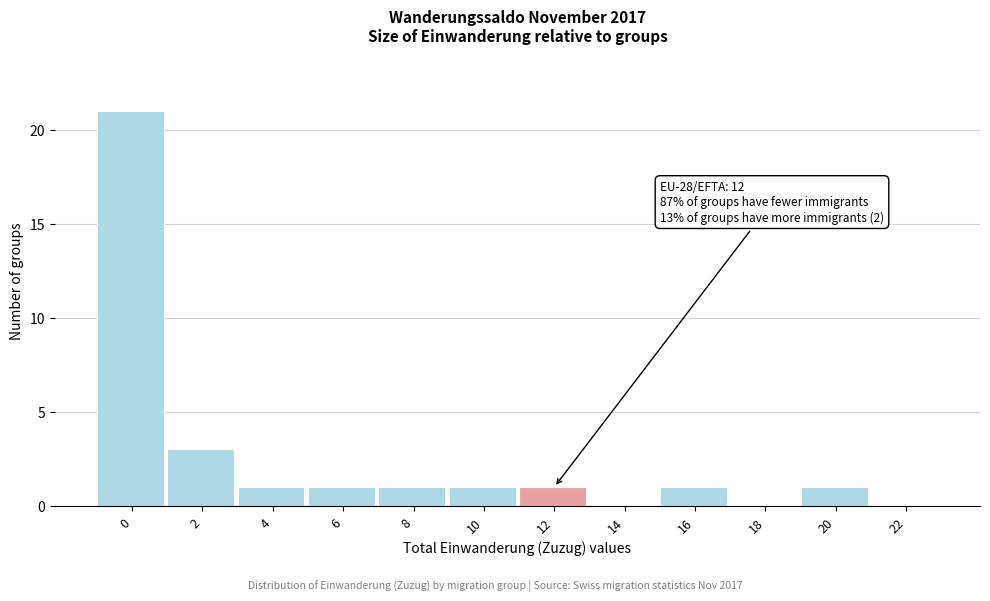

Reading left to right, what are all the values shown in this chart?

0=21	2=3	4=1	6=1	8=1	10=1	12=1	14=0	16=1	18=0	20=1	22=0